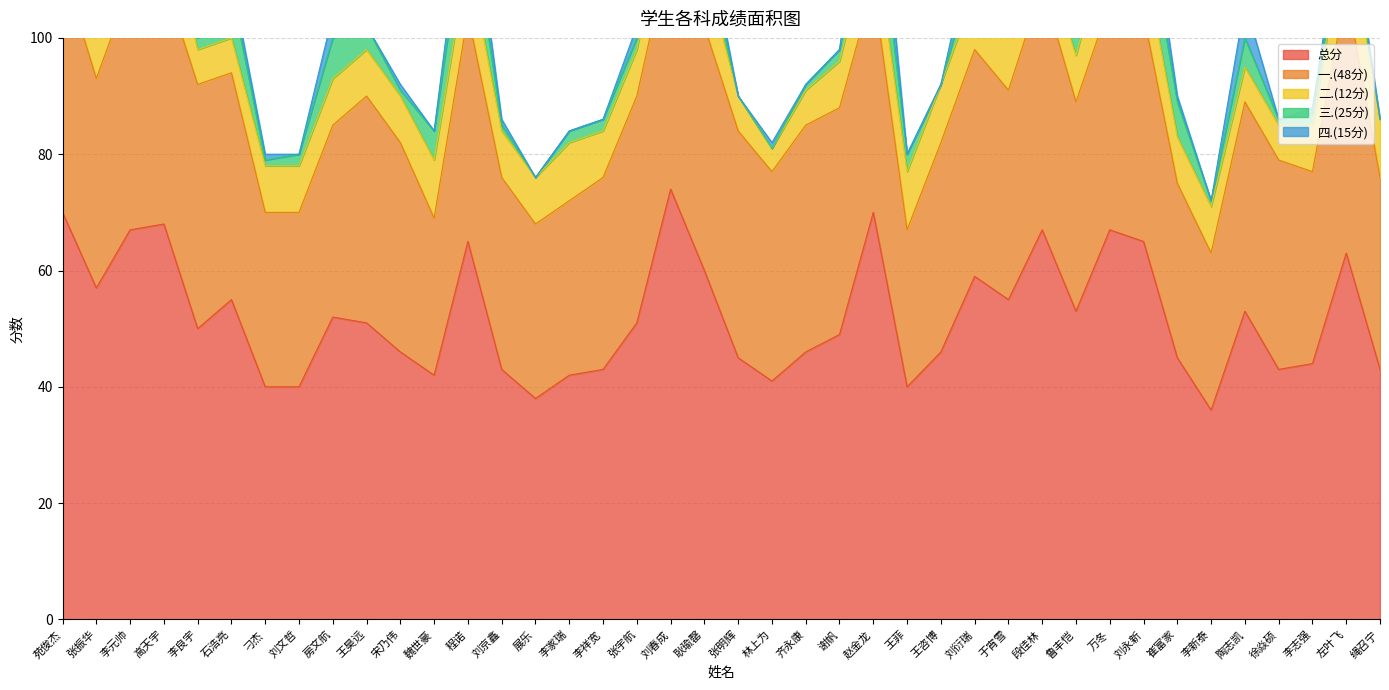

At how many categories does at least one series exceed 23?

40